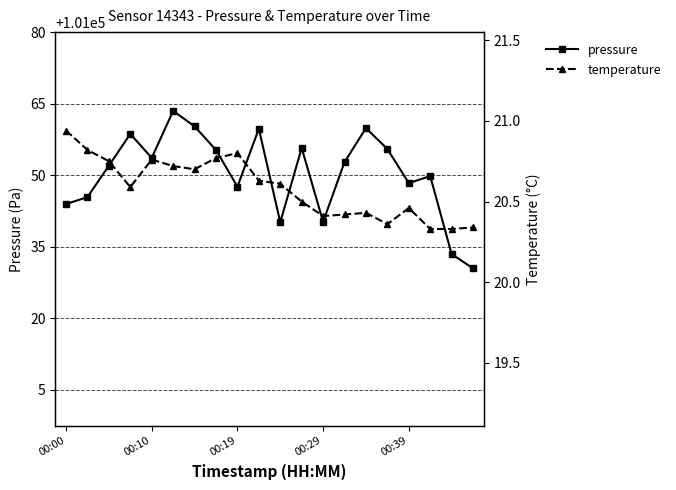

At how many categories does at least one series exceed 38720?

20